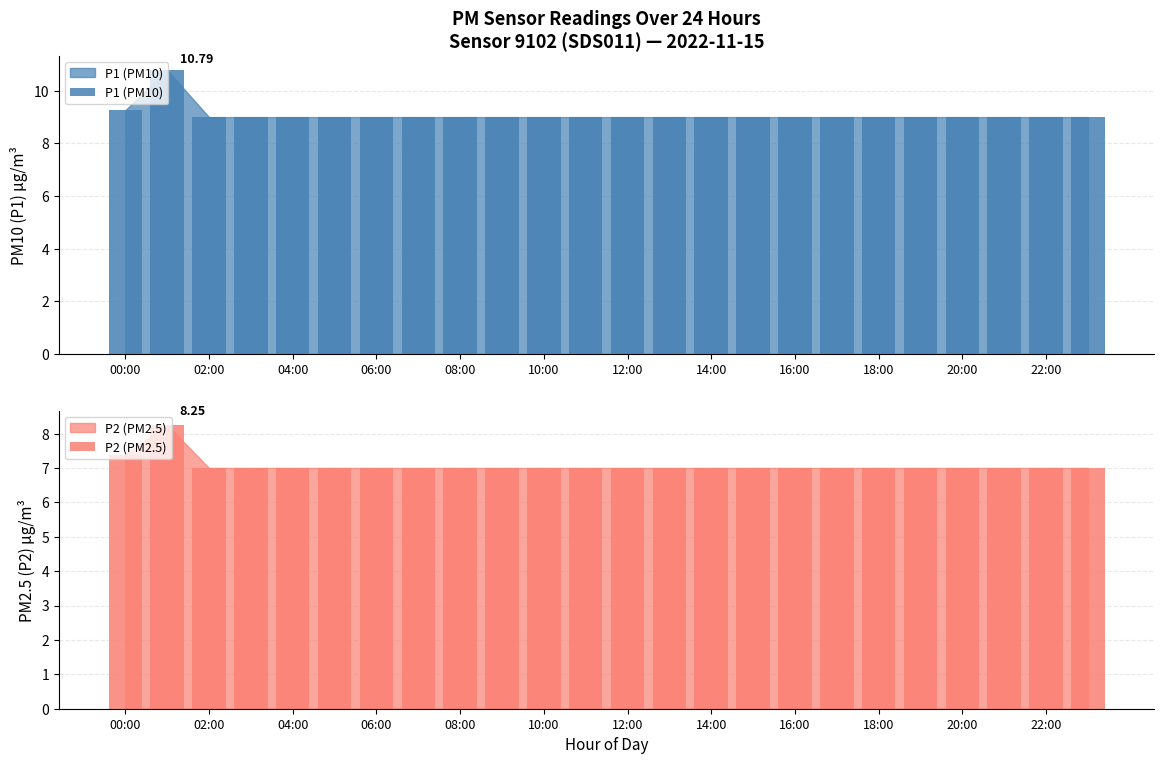

How many P2 (PM2.5) values are between 7 and 8?

23